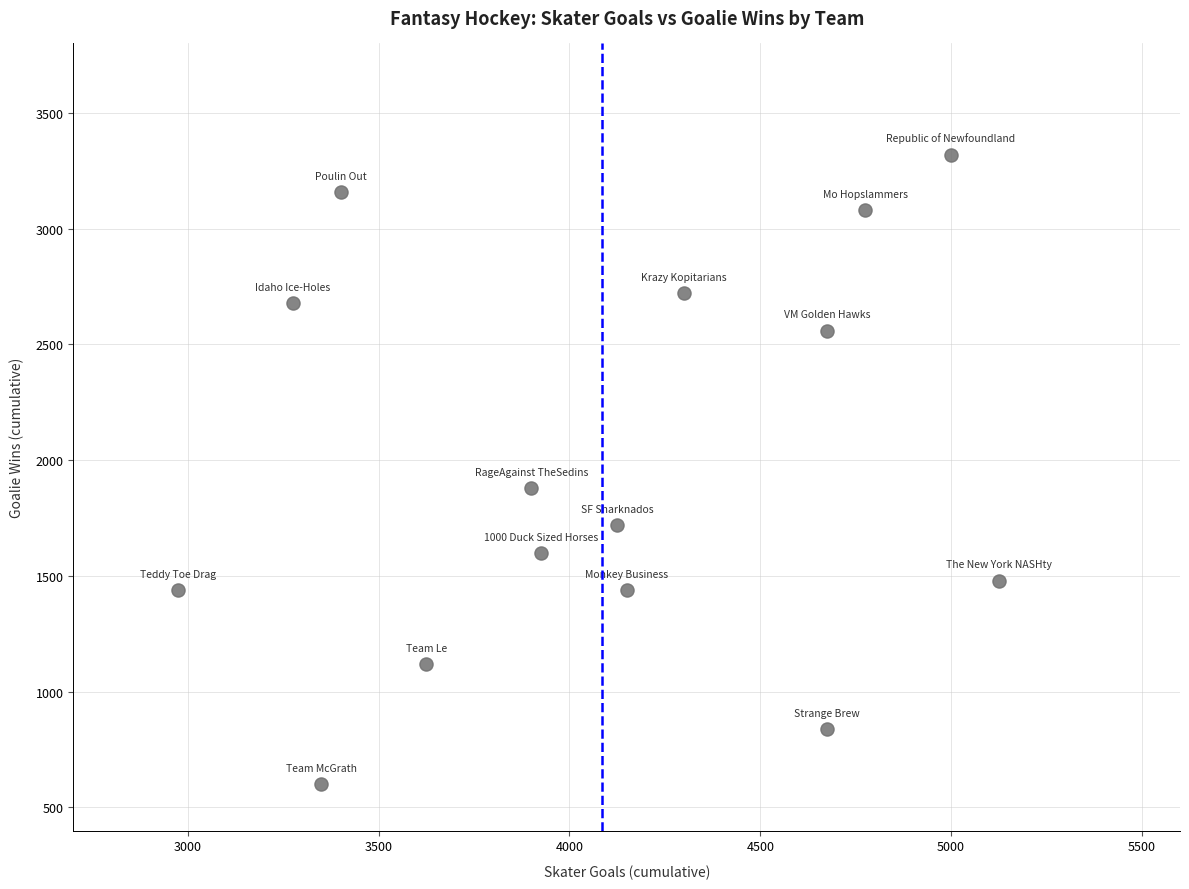

What is the range of Y values (max minus min)?

2720